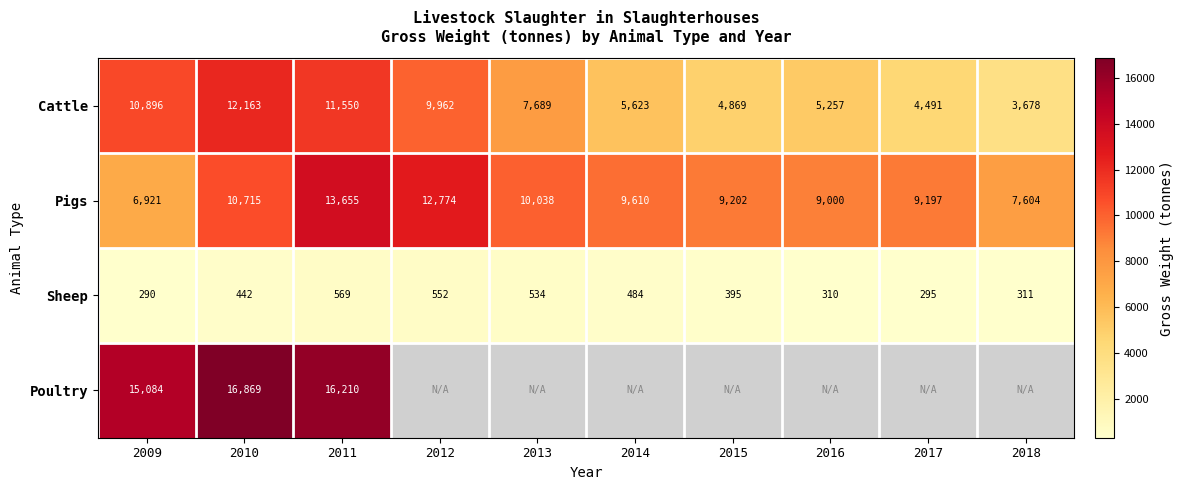

What is the spread (max minus min) of values at 2014?

9126.0